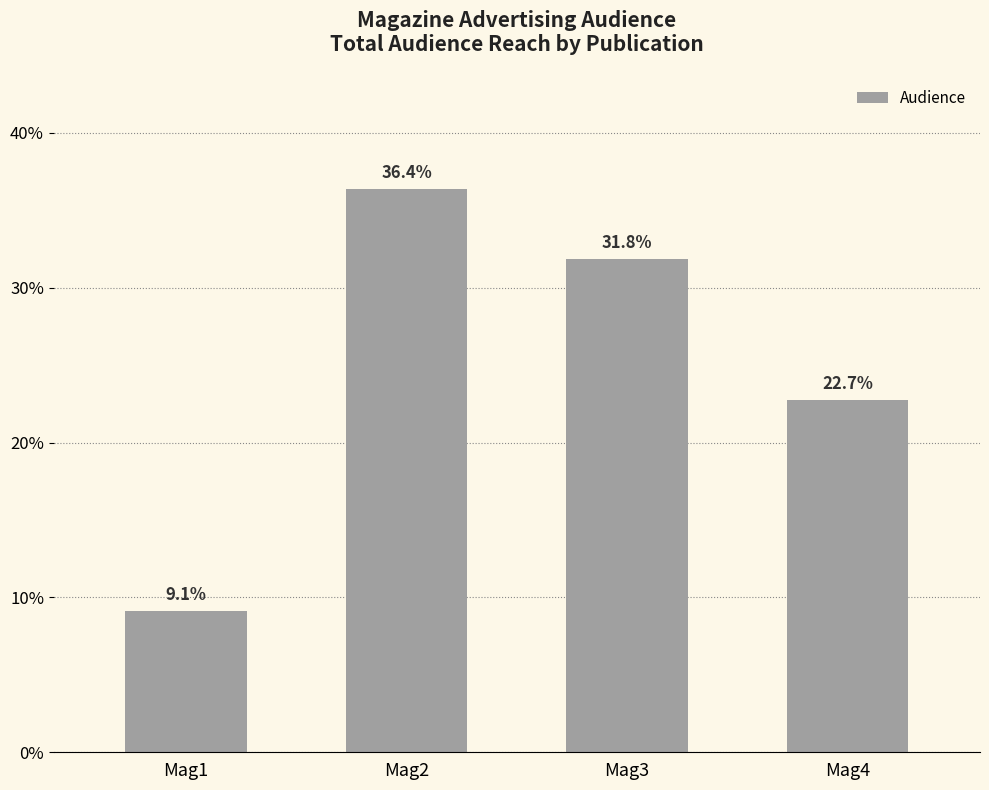

Are the bars horizontal?

No